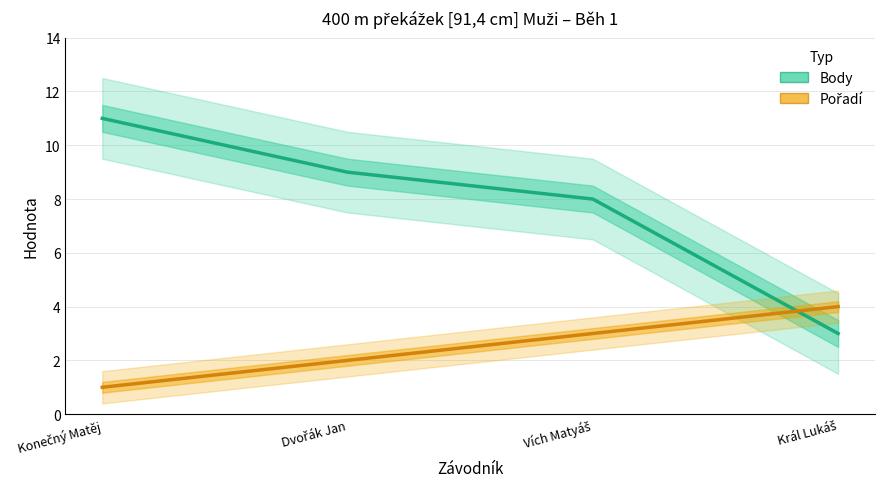

How many lines are shown in the chart?

2